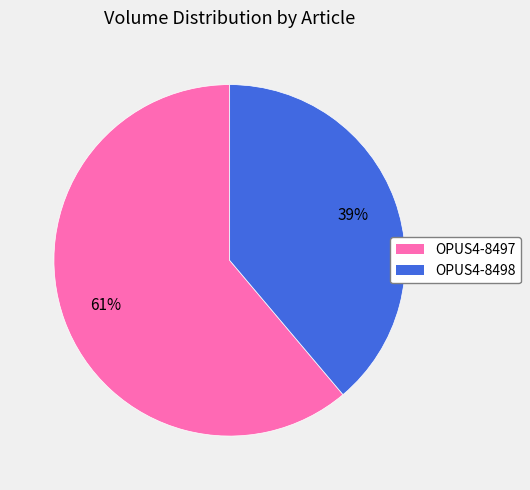

Is the sum of OPUS4-8497 and OPUS4-8498 greater than half?

Yes